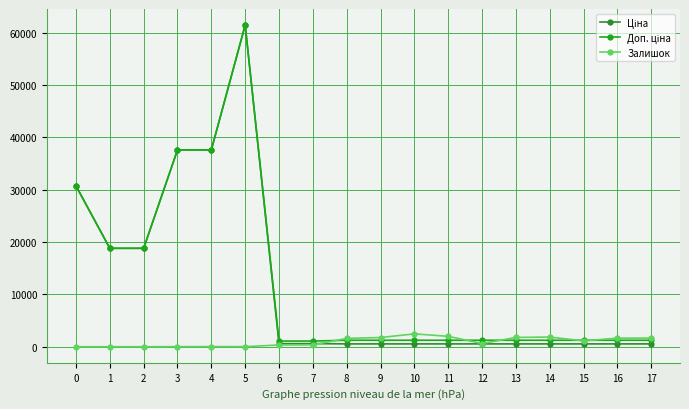

True or false: Залишок has more than 1 points higher than both neighbors.

True